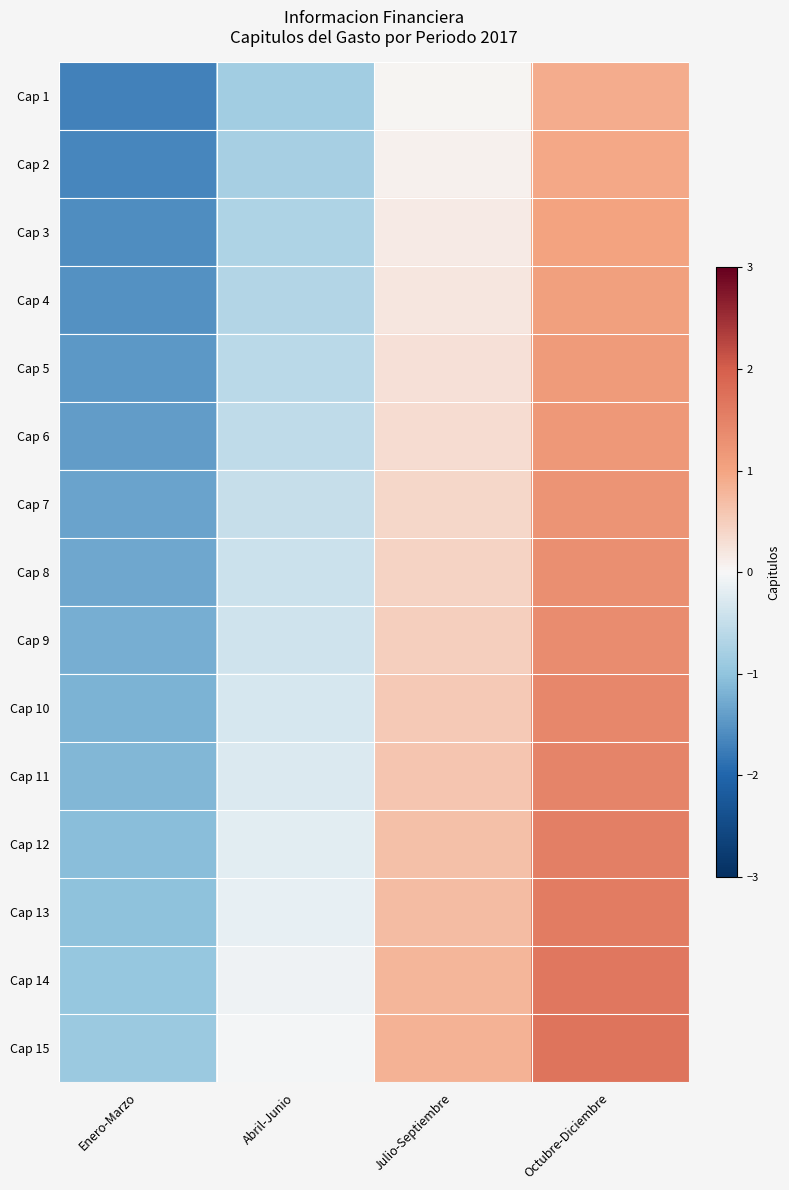

Reading right to left, transcribe all the data shown in this chart.

Cap 1: Octubre-Diciembre=0.9	Julio-Septiembre=0.0	Abril-Junio=-0.8	Enero-Marzo=-1.7
Cap 2: Octubre-Diciembre=1.0	Julio-Septiembre=0.1	Abril-Junio=-0.8	Enero-Marzo=-1.6
Cap 3: Octubre-Diciembre=1.0	Julio-Septiembre=0.1	Abril-Junio=-0.7	Enero-Marzo=-1.6
Cap 4: Octubre-Diciembre=1.1	Julio-Septiembre=0.2	Abril-Junio=-0.7	Enero-Marzo=-1.5
Cap 5: Octubre-Diciembre=1.1	Julio-Septiembre=0.3	Abril-Junio=-0.6	Enero-Marzo=-1.5
Cap 6: Octubre-Diciembre=1.2	Julio-Septiembre=0.3	Abril-Junio=-0.5	Enero-Marzo=-1.4
Cap 7: Octubre-Diciembre=1.2	Julio-Septiembre=0.4	Abril-Junio=-0.5	Enero-Marzo=-1.4
Cap 8: Octubre-Diciembre=1.3	Julio-Septiembre=0.4	Abril-Junio=-0.4	Enero-Marzo=-1.3
Cap 9: Octubre-Diciembre=1.4	Julio-Septiembre=0.5	Abril-Junio=-0.4	Enero-Marzo=-1.2
Cap 10: Octubre-Diciembre=1.4	Julio-Septiembre=0.5	Abril-Junio=-0.3	Enero-Marzo=-1.2
Cap 11: Octubre-Diciembre=1.5	Julio-Septiembre=0.6	Abril-Junio=-0.3	Enero-Marzo=-1.1
Cap 12: Octubre-Diciembre=1.5	Julio-Septiembre=0.7	Abril-Junio=-0.2	Enero-Marzo=-1.1
Cap 13: Octubre-Diciembre=1.6	Julio-Septiembre=0.7	Abril-Junio=-0.1	Enero-Marzo=-1.0
Cap 14: Octubre-Diciembre=1.6	Julio-Septiembre=0.8	Abril-Junio=-0.1	Enero-Marzo=-1.0
Cap 15: Octubre-Diciembre=1.7	Julio-Septiembre=0.8	Abril-Junio=-0.0	Enero-Marzo=-0.9